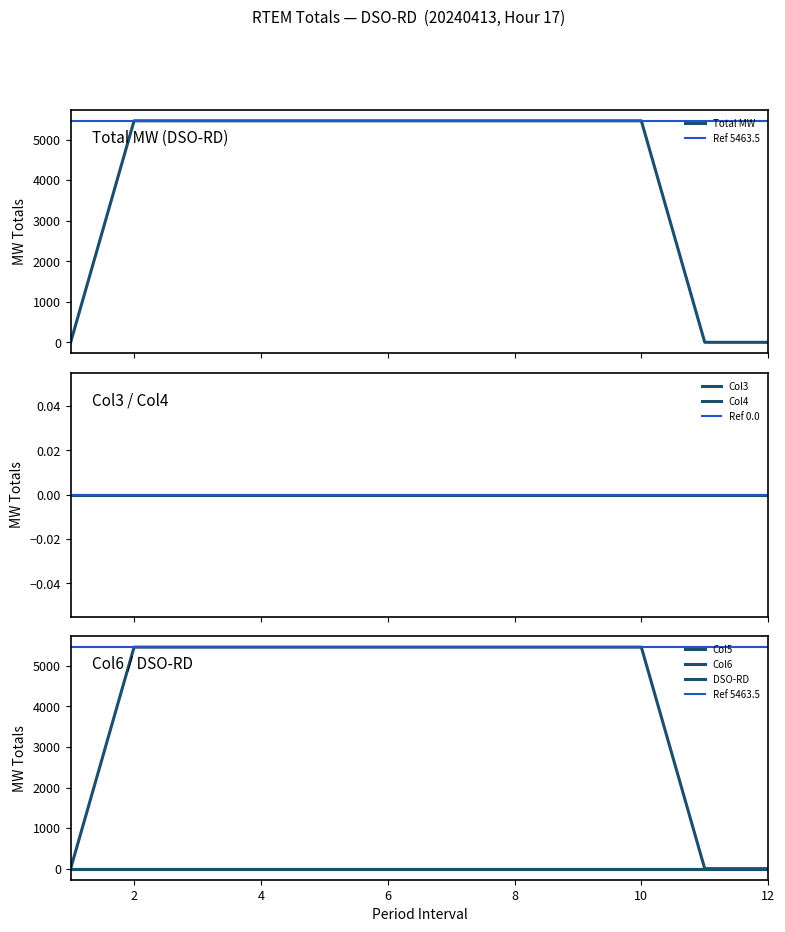

How many categories are shown in the chart?

12